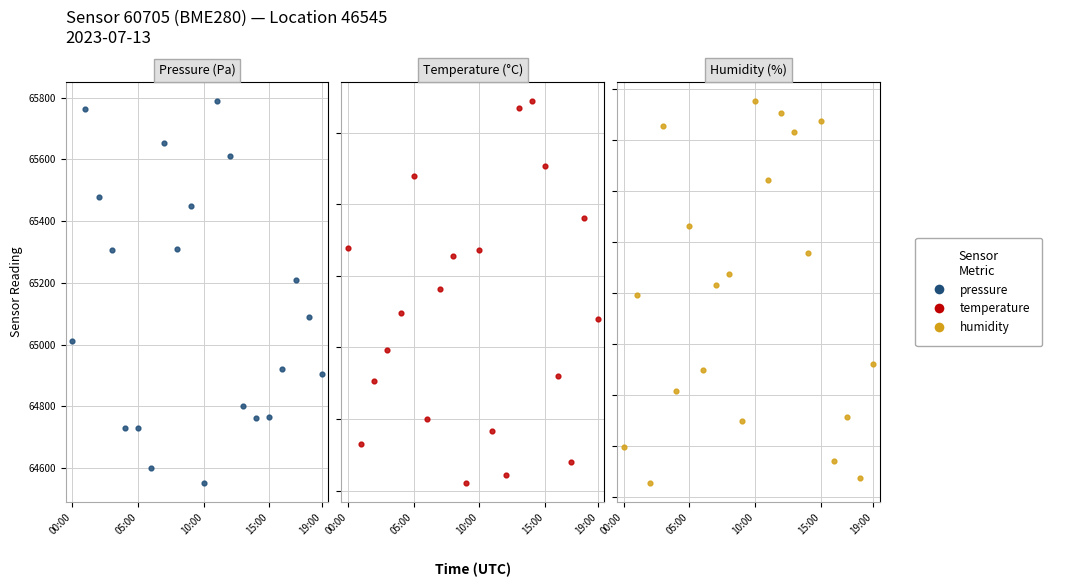

Which series has the largest total across all categories?

pressure